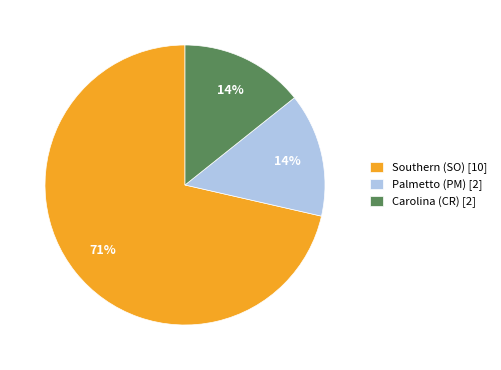

Between Palmetto (PM) [2] and Southern (SO) [10], which is larger?

Southern (SO) [10]